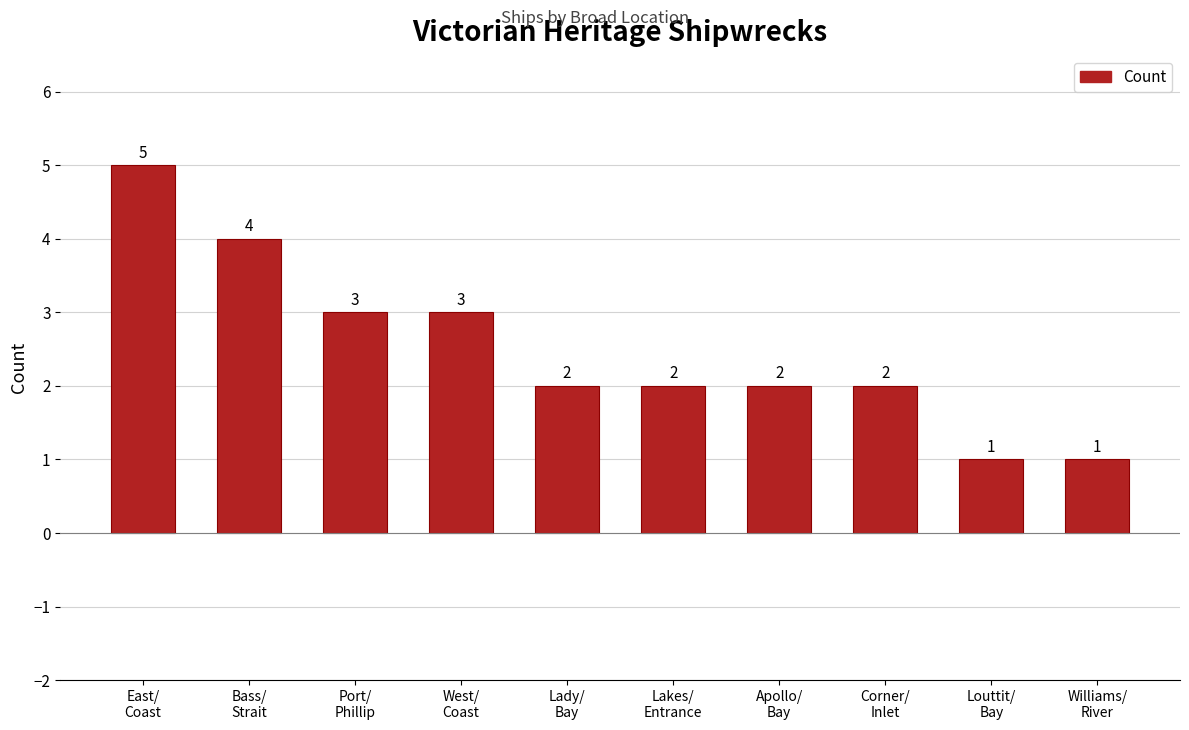

Count the values in the range 2 to 3.

6